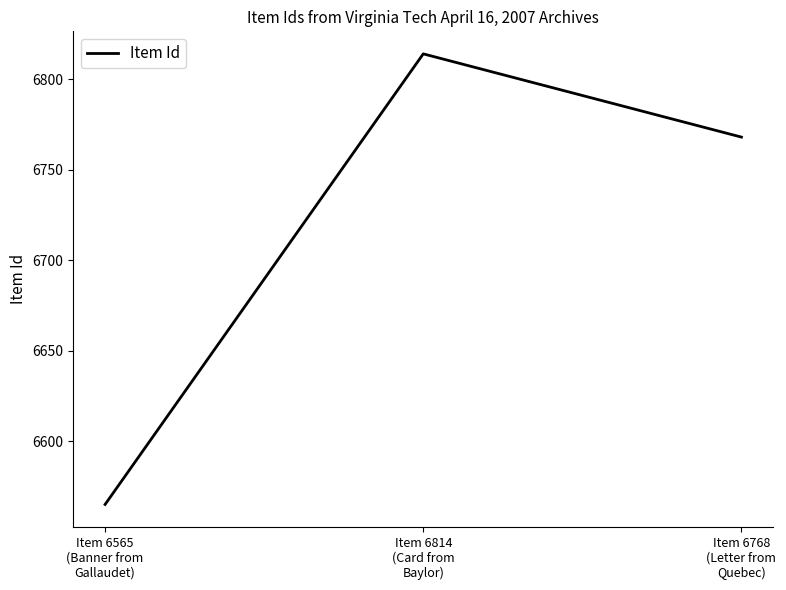

Where does the data first go above 6768?

Item 6814
(Card from
Baylor)